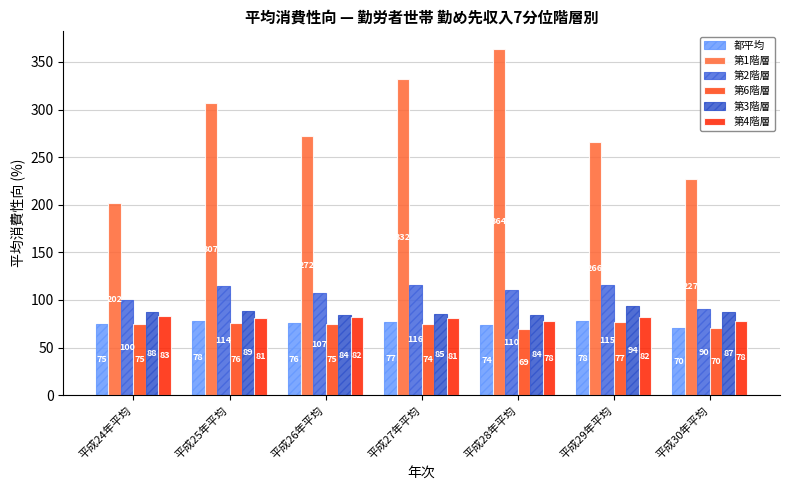

Are the bars horizontal?

No